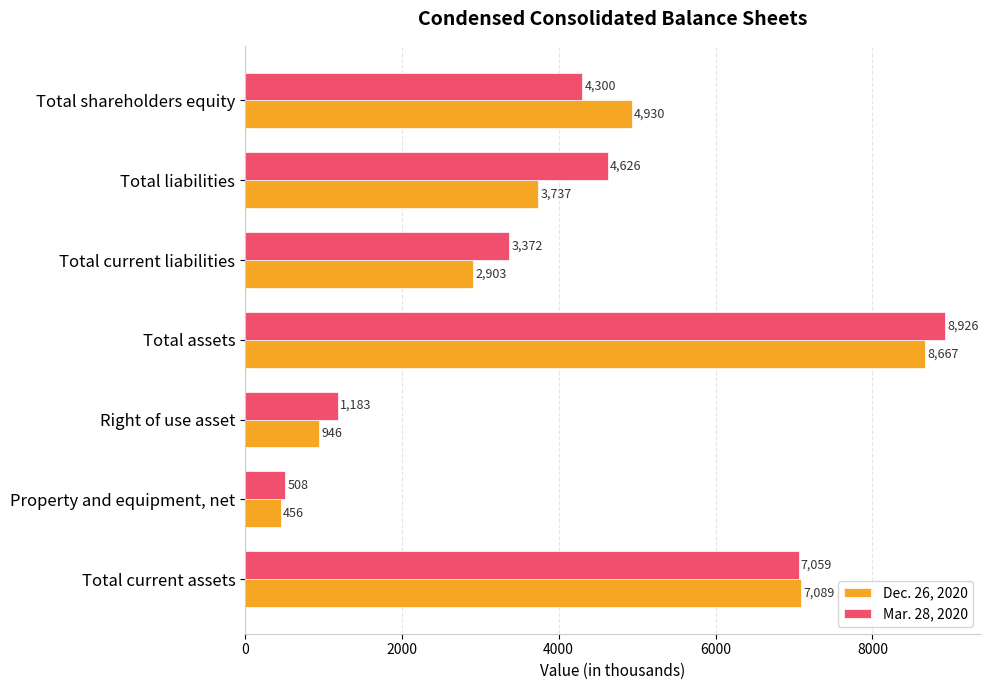

The value of Mar. 28, 2020 at Total current liabilities is 3372. True or false?

True